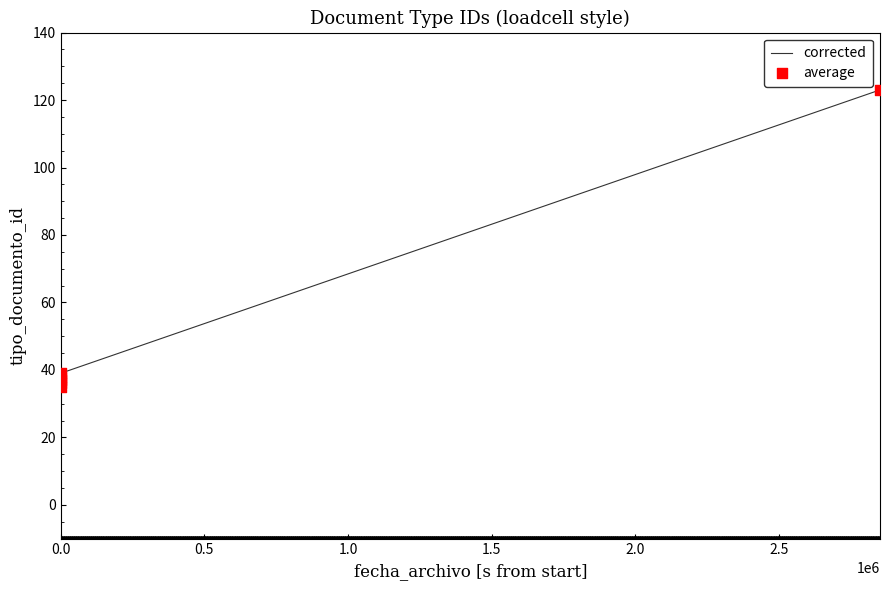

Which series reaches the minimum Y coordinate?

corrected